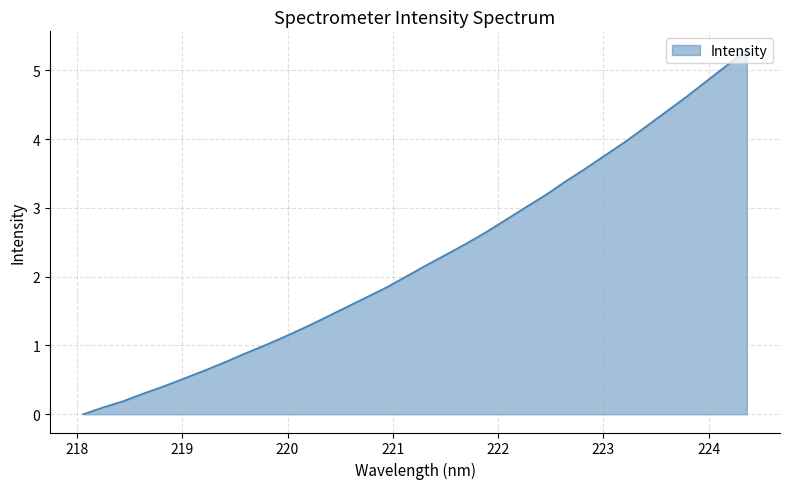

What is the greatest value displayed?

5.3